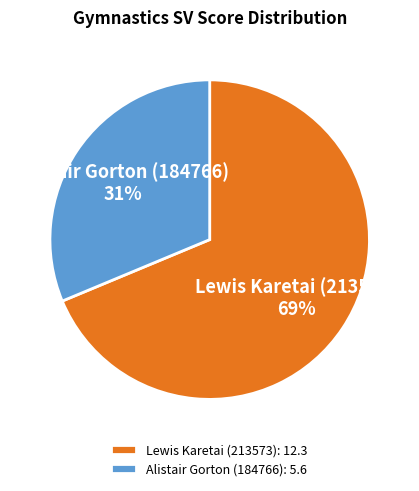

What is the ratio of the value at Lewis Karetai (213573) to the value at Alistair Gorton (184766)?

2.2